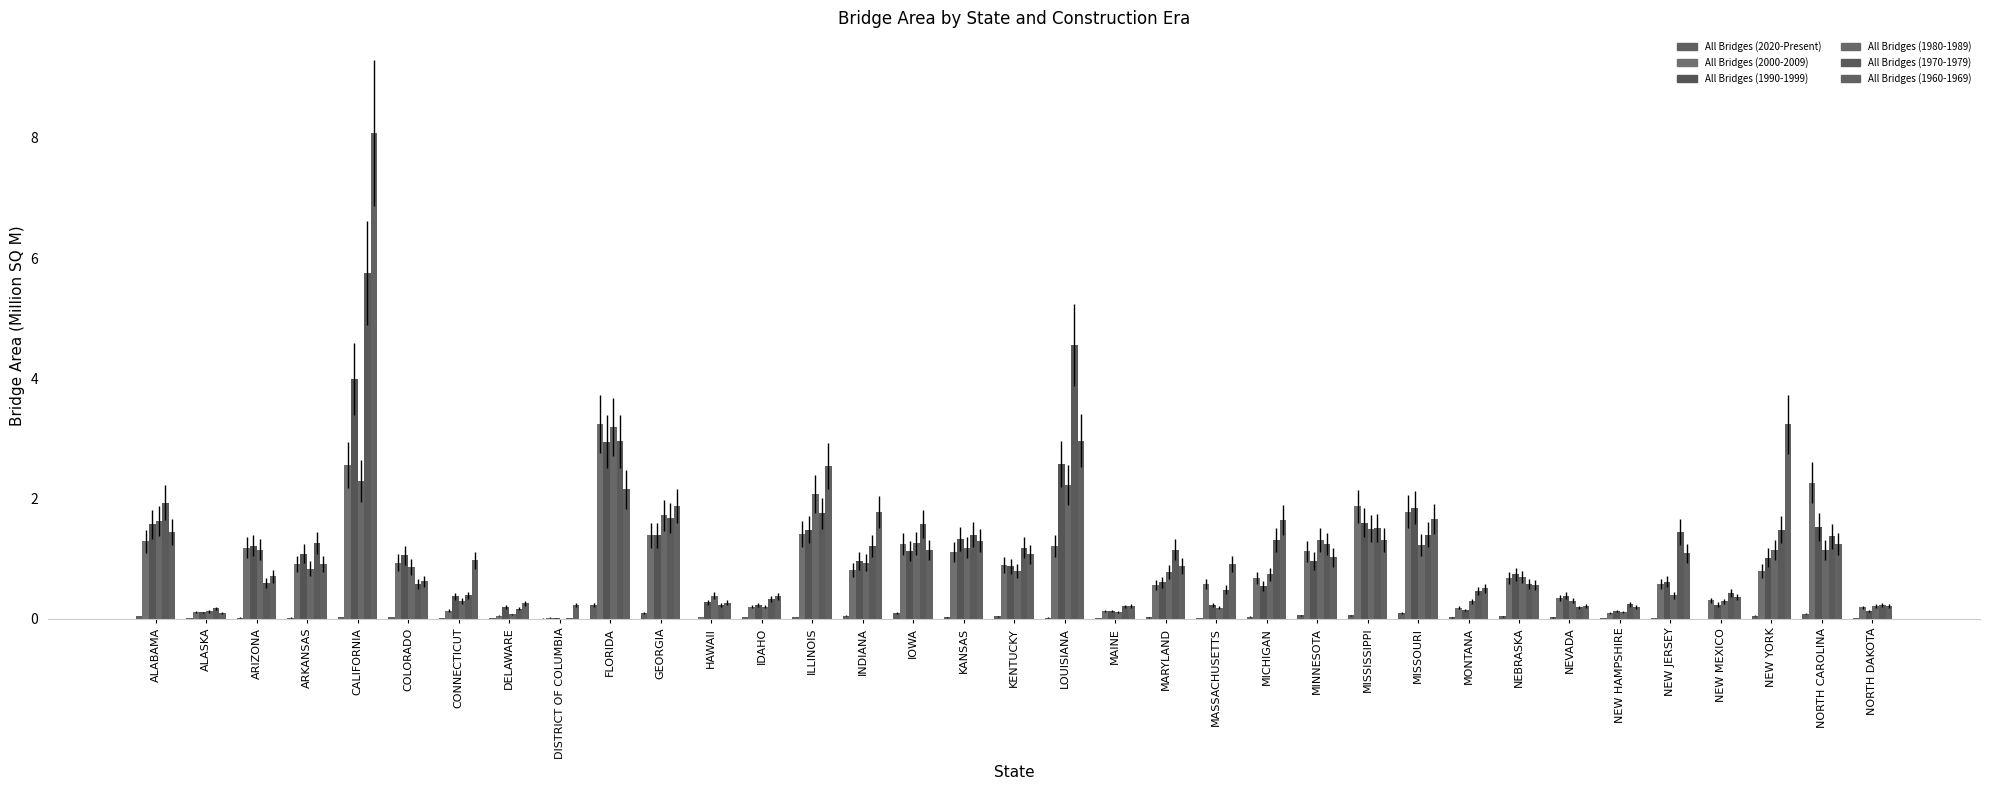

Reading right to left, list all the values displayed in this chart.

All Bridges (2020-Present): NORTH DAKOTA=0.0	NORTH CAROLINA=0.1	NEW YORK=0.0	NEW MEXICO=0.0	NEW JERSEY=0.0	NEW HAMPSHIRE=0.0	NEVADA=0.0	NEBRASKA=0.0	MONTANA=0.0	MISSOURI=0.1	MISSISSIPPI=0.1	MINNESOTA=0.1	MICHIGAN=0.0	MASSACHUSETTS=0.0	MARYLAND=0.0	MAINE=0.0	LOUISIANA=0.0	KENTUCKY=0.0	KANSAS=0.0	IOWA=0.1	INDIANA=0.1	ILLINOIS=0.0	IDAHO=0.0	HAWAII=0.0	GEORGIA=0.1	FLORIDA=0.2	DISTRICT OF COLUMBIA=0.0	DELAWARE=0.0	CONNECTICUT=0.0	COLORADO=0.0	CALIFORNIA=0.0	ARKANSAS=0.0	ARIZONA=0.0	ALASKA=0.0	ALABAMA=0.0
All Bridges (2000-2009): NORTH DAKOTA=0.2	NORTH CAROLINA=2.3	NEW YORK=0.8	NEW MEXICO=0.3	NEW JERSEY=0.6	NEW HAMPSHIRE=0.1	NEVADA=0.3	NEBRASKA=0.7	MONTANA=0.2	MISSOURI=1.8	MISSISSIPPI=1.9	MINNESOTA=1.1	MICHIGAN=0.7	MASSACHUSETTS=0.6	MARYLAND=0.6	MAINE=0.1	LOUISIANA=1.2	KENTUCKY=0.9	KANSAS=1.1	IOWA=1.2	INDIANA=0.8	ILLINOIS=1.4	IDAHO=0.2	HAWAII=0.0	GEORGIA=1.4	FLORIDA=3.2	DISTRICT OF COLUMBIA=0.0	DELAWARE=0.0	CONNECTICUT=0.1	COLORADO=0.9	CALIFORNIA=2.6	ARKANSAS=0.9	ARIZONA=1.2	ALASKA=0.1	ALABAMA=1.3
All Bridges (1990-1999): NORTH DAKOTA=0.1	NORTH CAROLINA=1.5	NEW YORK=1.0	NEW MEXICO=0.2	NEW JERSEY=0.6	NEW HAMPSHIRE=0.1	NEVADA=0.4	NEBRASKA=0.7	MONTANA=0.1	MISSOURI=1.8	MISSISSIPPI=1.6	MINNESOTA=1.0	MICHIGAN=0.5	MASSACHUSETTS=0.2	MARYLAND=0.6	MAINE=0.1	LOUISIANA=2.6	KENTUCKY=0.9	KANSAS=1.3	IOWA=1.1	INDIANA=1.0	ILLINOIS=1.5	IDAHO=0.2	HAWAII=0.3	GEORGIA=1.4	FLORIDA=2.9	DISTRICT OF COLUMBIA=0.0	DELAWARE=0.2	CONNECTICUT=0.4	COLORADO=1.1	CALIFORNIA=4.0	ARKANSAS=1.1	ARIZONA=1.2	ALASKA=0.1	ALABAMA=1.6
All Bridges (1980-1989): NORTH DAKOTA=0.2	NORTH CAROLINA=1.1	NEW YORK=1.1	NEW MEXICO=0.3	NEW JERSEY=0.4	NEW HAMPSHIRE=0.1	NEVADA=0.3	NEBRASKA=0.7	MONTANA=0.3	MISSOURI=1.2	MISSISSIPPI=1.5	MINNESOTA=1.3	MICHIGAN=0.7	MASSACHUSETTS=0.2	MARYLAND=0.8	MAINE=0.1	LOUISIANA=2.2	KENTUCKY=0.8	KANSAS=1.2	IOWA=1.3	INDIANA=0.9	ILLINOIS=2.1	IDAHO=0.2	HAWAII=0.4	GEORGIA=1.7	FLORIDA=3.2	DISTRICT OF COLUMBIA=0.0	DELAWARE=0.1	CONNECTICUT=0.3	COLORADO=0.9	CALIFORNIA=2.3	ARKANSAS=0.8	ARIZONA=1.1	ALASKA=0.1	ALABAMA=1.6
All Bridges (1970-1979): NORTH DAKOTA=0.2	NORTH CAROLINA=1.4	NEW YORK=1.5	NEW MEXICO=0.4	NEW JERSEY=1.4	NEW HAMPSHIRE=0.2	NEVADA=0.2	NEBRASKA=0.6	MONTANA=0.5	MISSOURI=1.4	MISSISSIPPI=1.5	MINNESOTA=1.2	MICHIGAN=1.3	MASSACHUSETTS=0.5	MARYLAND=1.1	MAINE=0.2	LOUISIANA=4.6	KENTUCKY=1.2	KANSAS=1.4	IOWA=1.6	INDIANA=1.2	ILLINOIS=1.8	IDAHO=0.3	HAWAII=0.2	GEORGIA=1.7	FLORIDA=3.0	DISTRICT OF COLUMBIA=0.0	DELAWARE=0.2	CONNECTICUT=0.4	COLORADO=0.6	CALIFORNIA=5.8	ARKANSAS=1.3	ARIZONA=0.6	ALASKA=0.2	ALABAMA=1.9
All Bridges (1960-1969): NORTH DAKOTA=0.2	NORTH CAROLINA=1.2	NEW YORK=3.2	NEW MEXICO=0.4	NEW JERSEY=1.1	NEW HAMPSHIRE=0.2	NEVADA=0.2	NEBRASKA=0.6	MONTANA=0.5	MISSOURI=1.7	MISSISSIPPI=1.3	MINNESOTA=1.0	MICHIGAN=1.6	MASSACHUSETTS=0.9	MARYLAND=0.9	MAINE=0.2	LOUISIANA=3.0	KENTUCKY=1.1	KANSAS=1.3	IOWA=1.1	INDIANA=1.8	ILLINOIS=2.5	IDAHO=0.4	HAWAII=0.3	GEORGIA=1.9	FLORIDA=2.2	DISTRICT OF COLUMBIA=0.2	DELAWARE=0.3	CONNECTICUT=1.0	COLORADO=0.6	CALIFORNIA=8.1	ARKANSAS=0.9	ARIZONA=0.7	ALASKA=0.1	ALABAMA=1.4